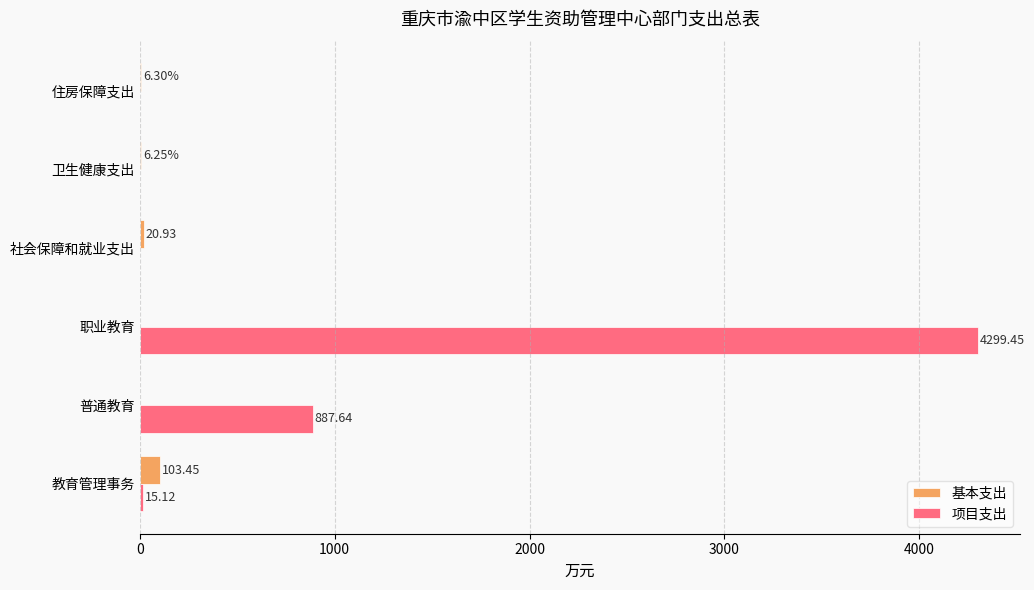

Where is 基本支出 nearest to the value 51?

社会保障和就业支出